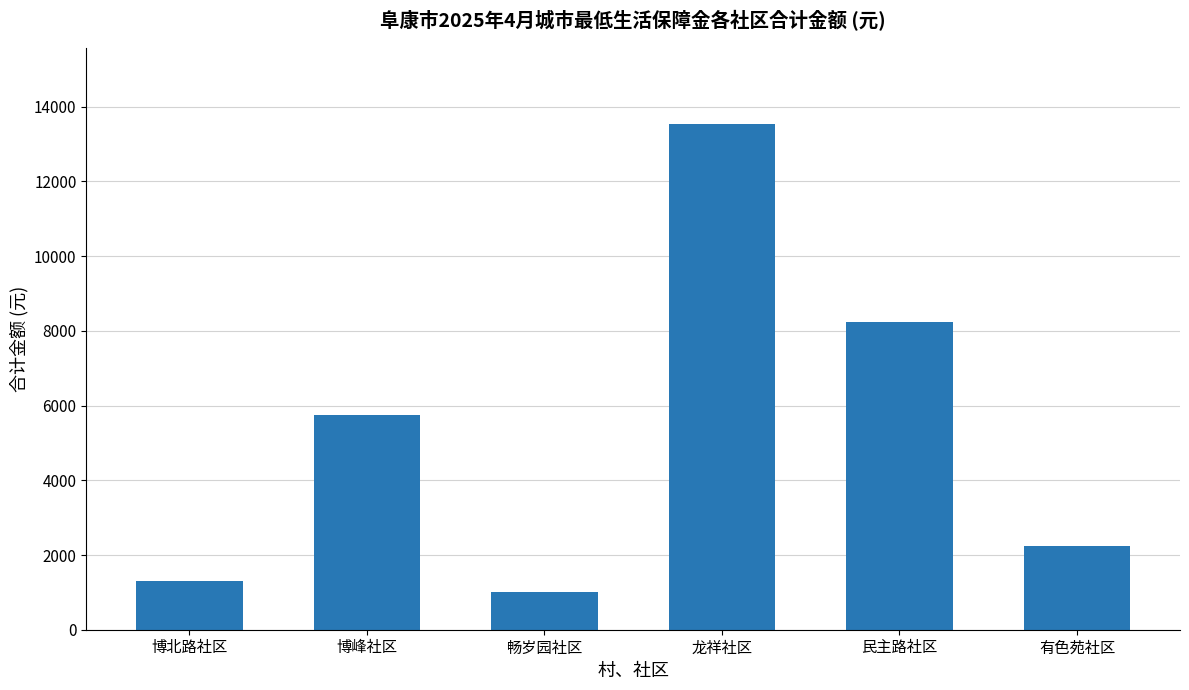

What is the average value?

5350